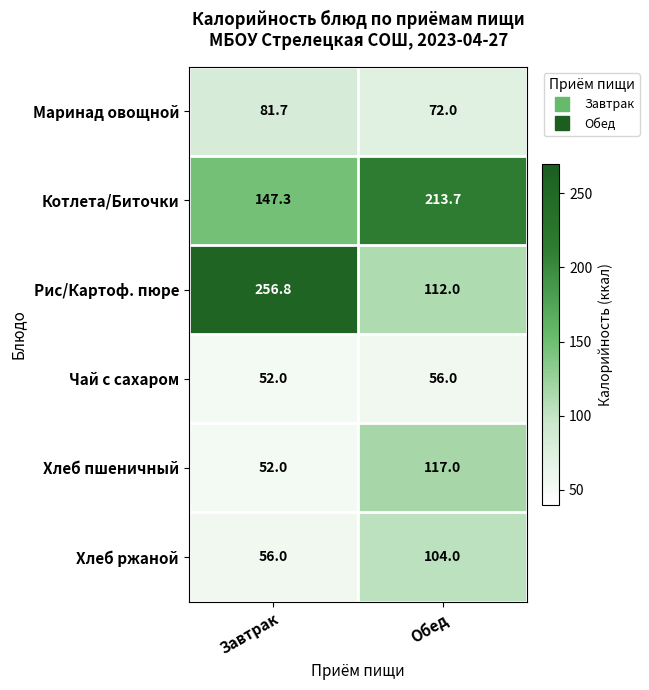

List the labels in order of Чай с сахаром value, smallest first.

Завтрак, Обед